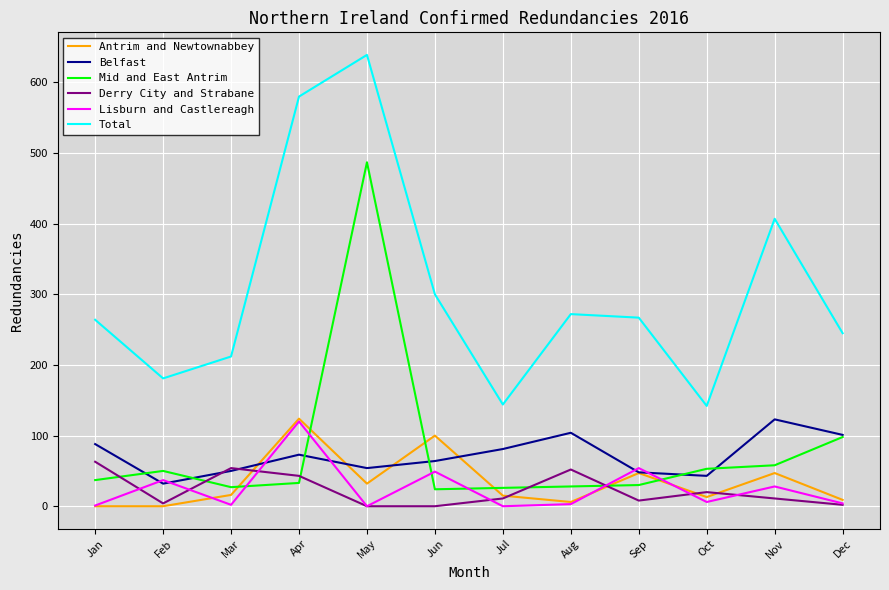

The Total series shows 91 at Jan. True or false?

False